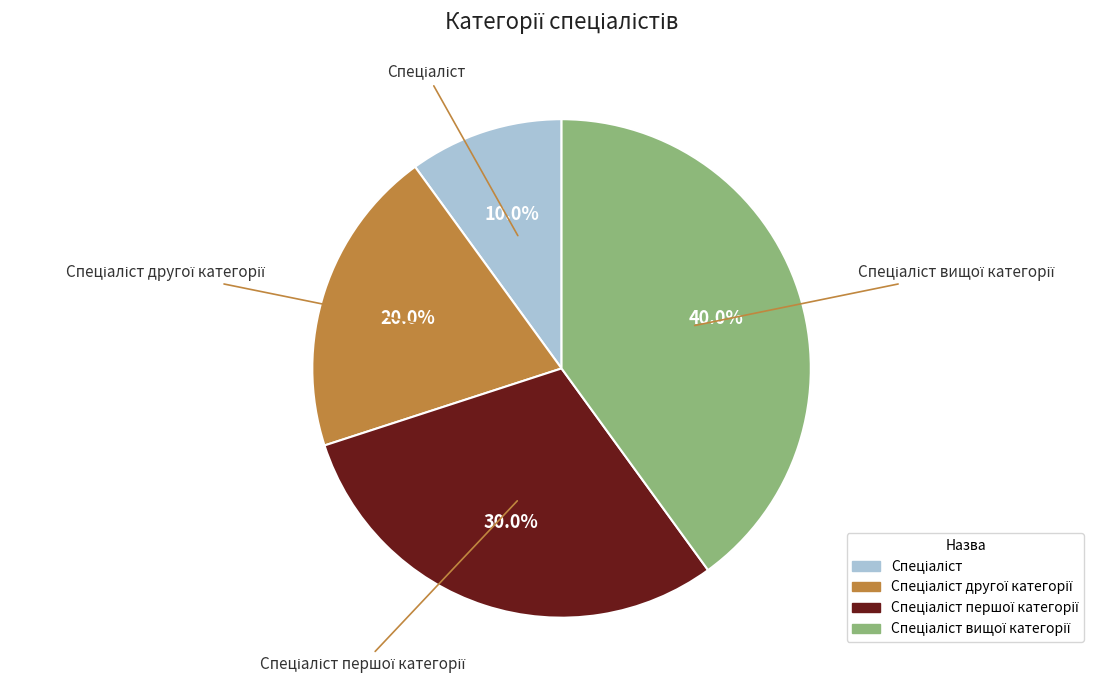

Is there a majority slice in this chart?

No